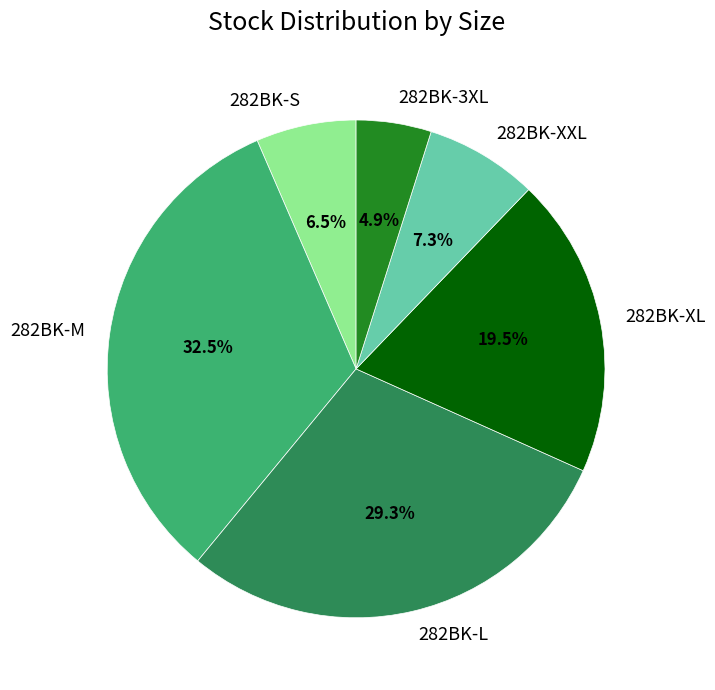

What portion of the pie excludes 282BK-XXL?

92.7%